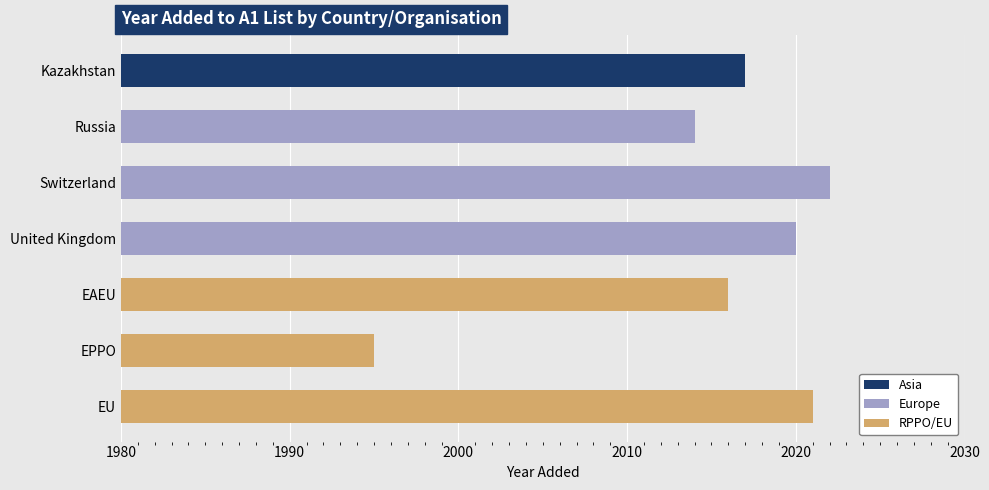

What is the maximum value shown in the chart?

2022